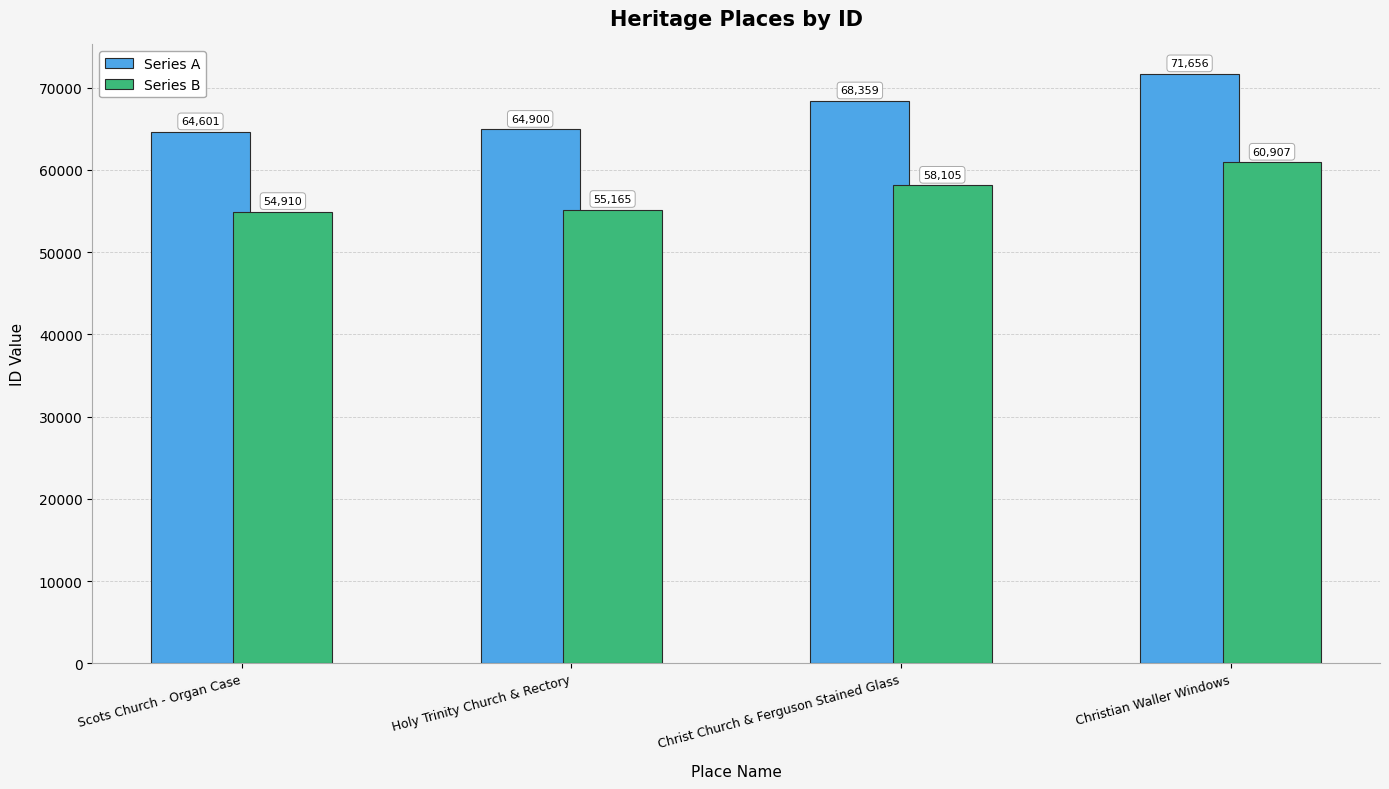

The value of Series B at Scots Church - Organ Case is 54910. True or false?

True